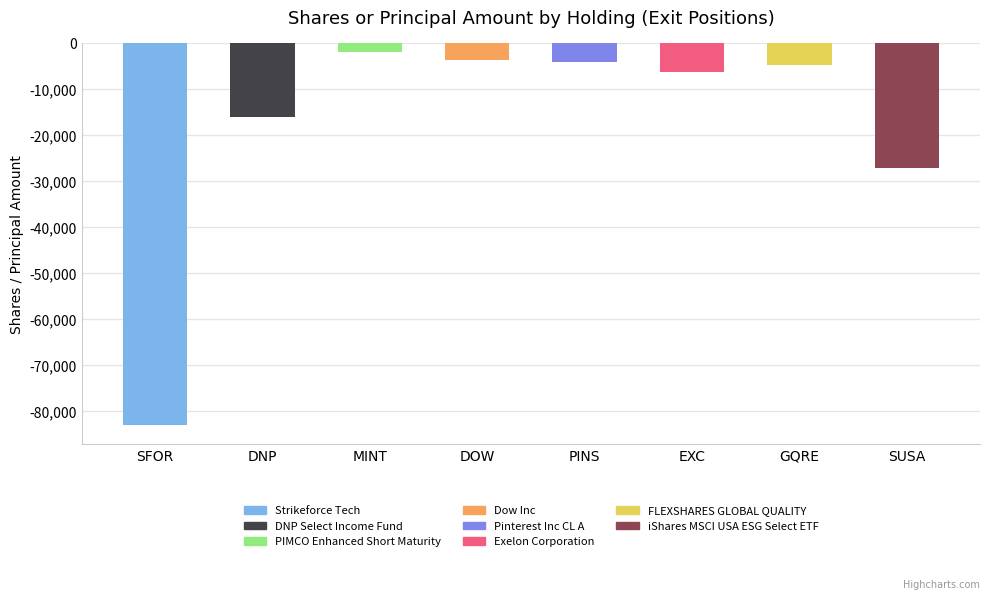

What position from the right is EXC?

3